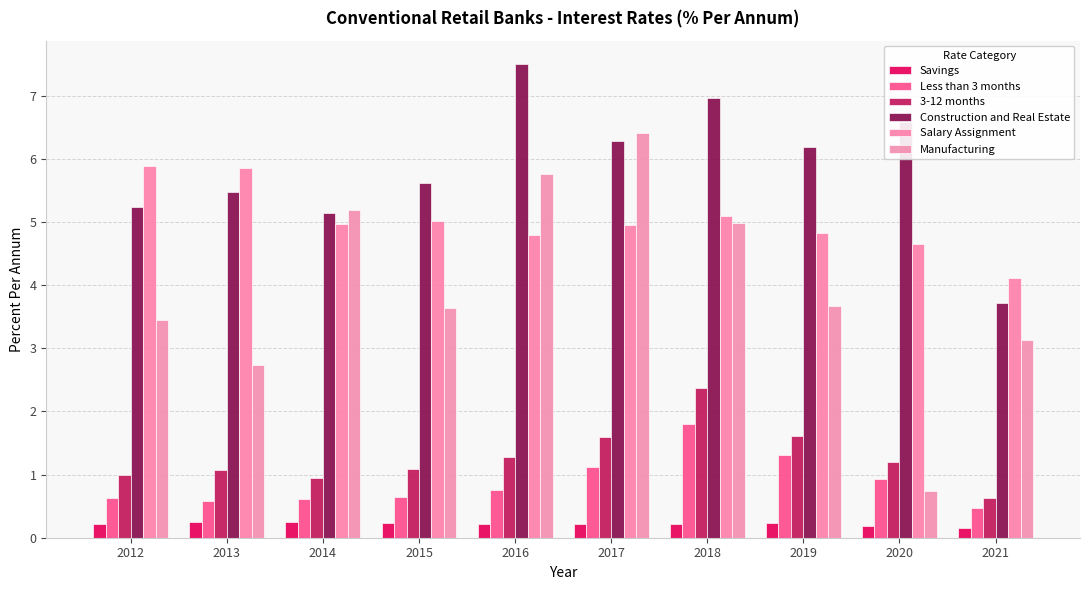

At which label does 3-12 months reach its peak?

2018